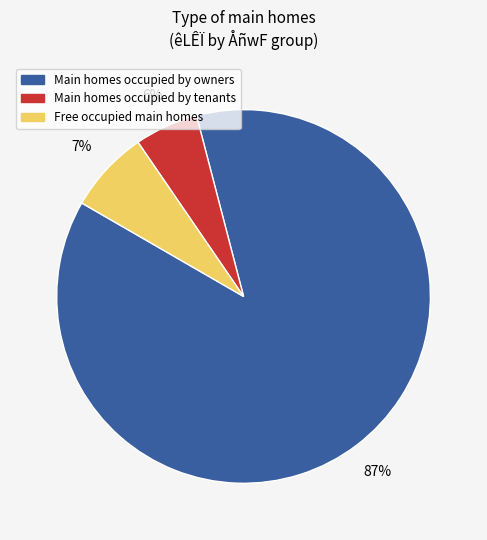

To the nearest percent, what is the average slice percentage?

33%